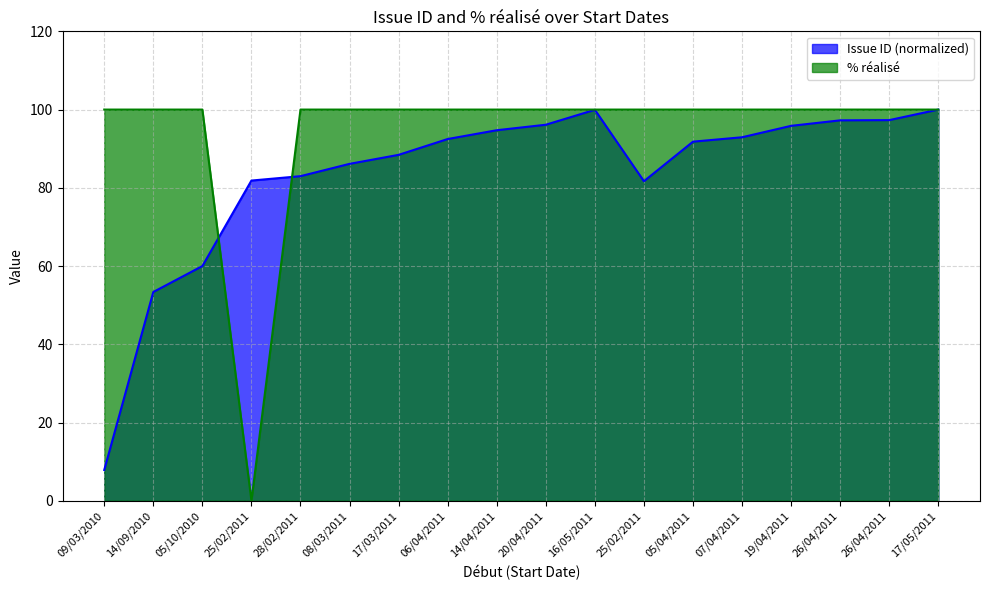

What is the label of the 4th point from the right?

19/04/2011